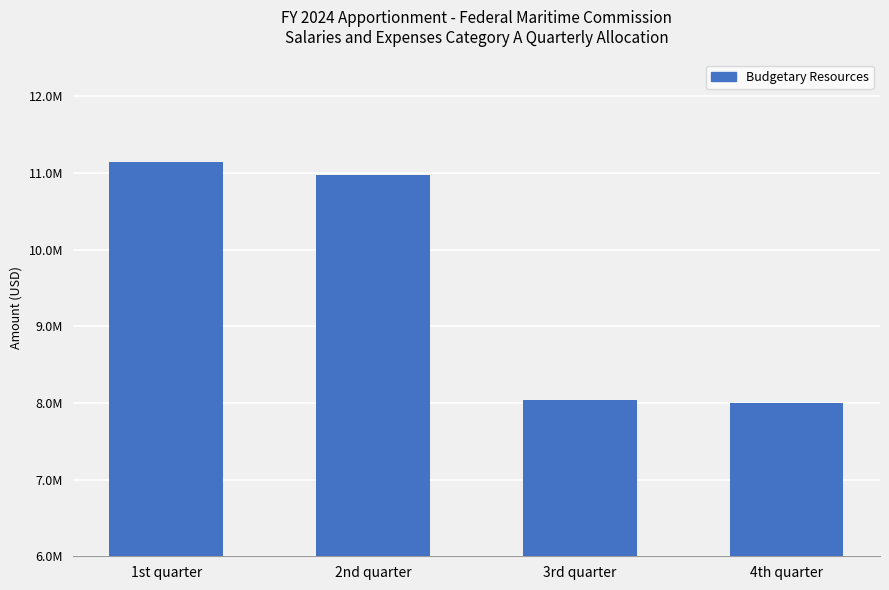

Reading right to left, list all the values displayed in this chart.

4th quarter=8000000	3rd quarter=8034754	2nd quarter=10971214	1st quarter=11144032